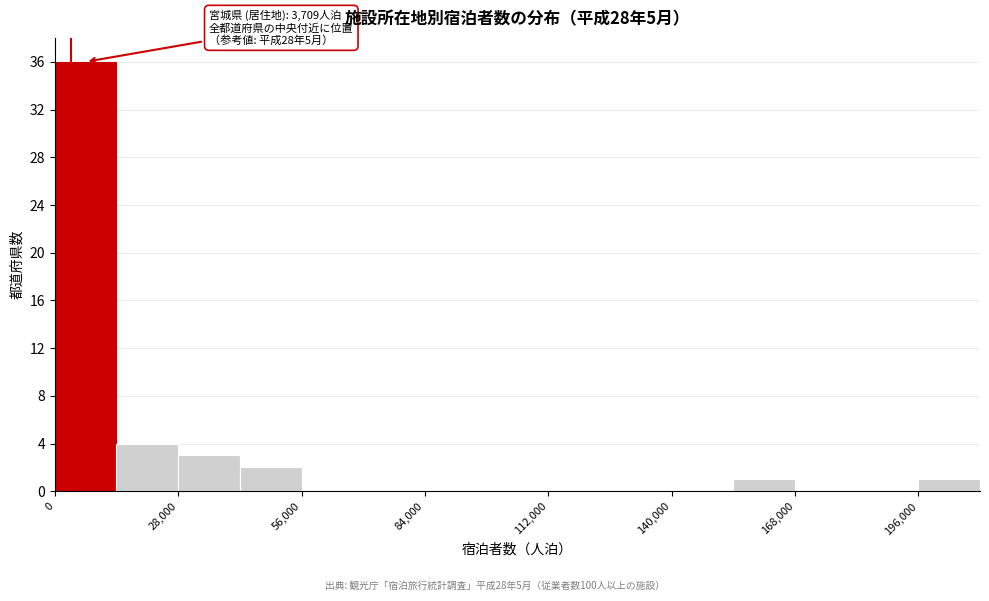

Around what value on the x-axis is the tallest bar? Give the approximate position of its centre, as read against the axis.

5000